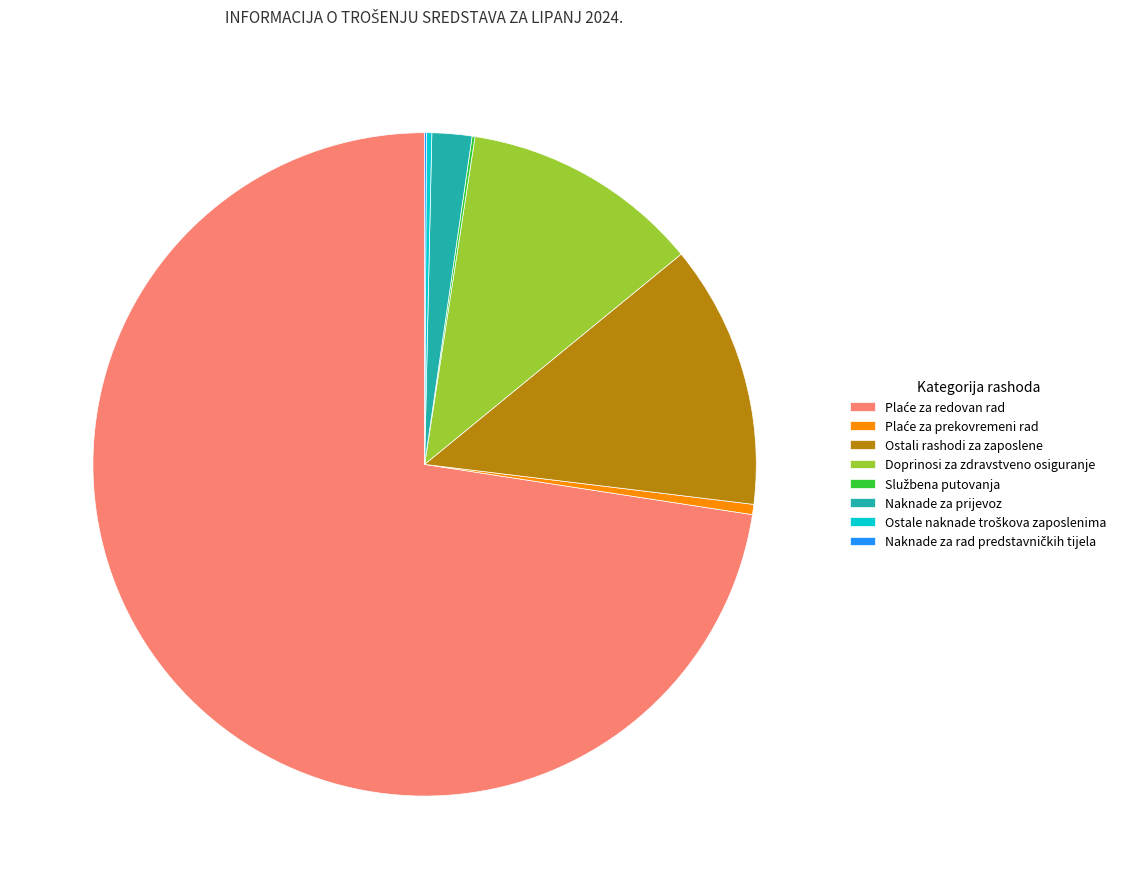

Is there any slice that represents more than half of the pie?

Yes